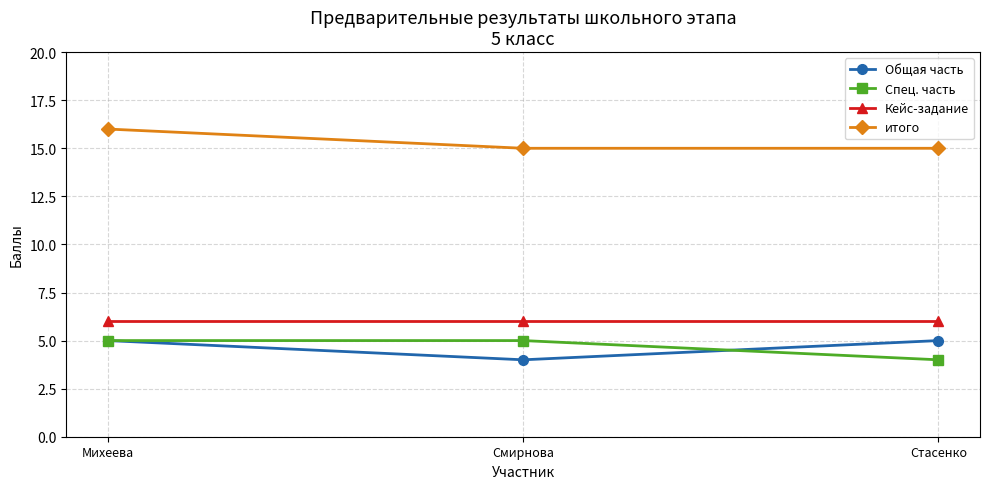

What is the spread (max minus min) of values at Михеева?

11